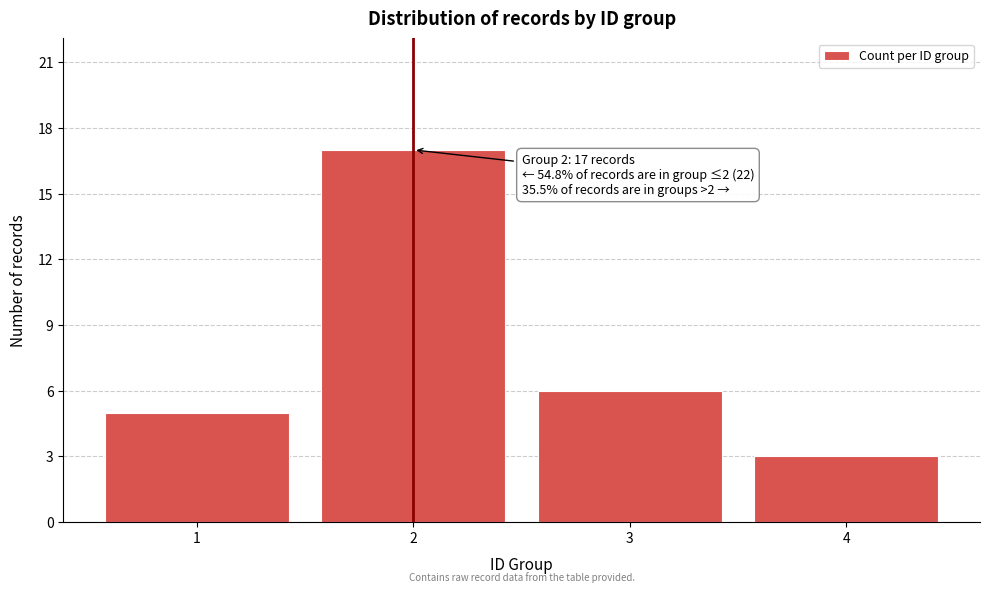

Reading left to right, extract all data points from this chart.

1=5	2=17	3=6	4=3